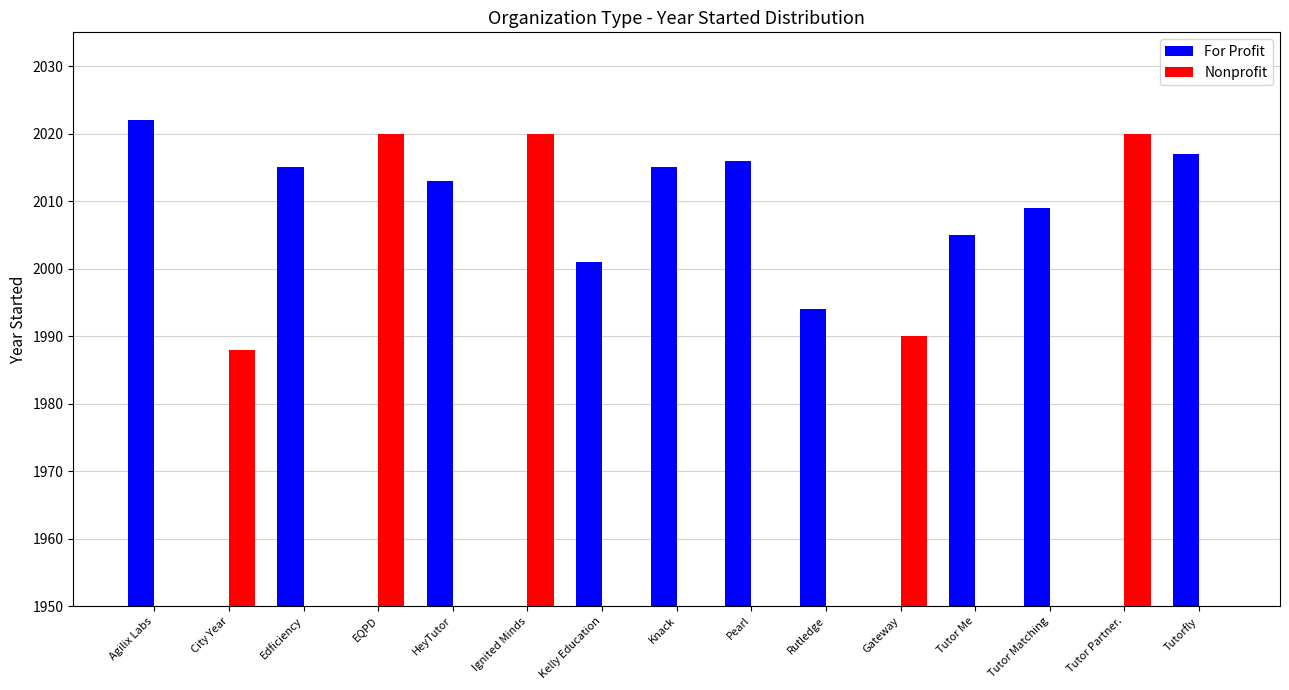

At how many categories does at least one series exceed 1344?

15